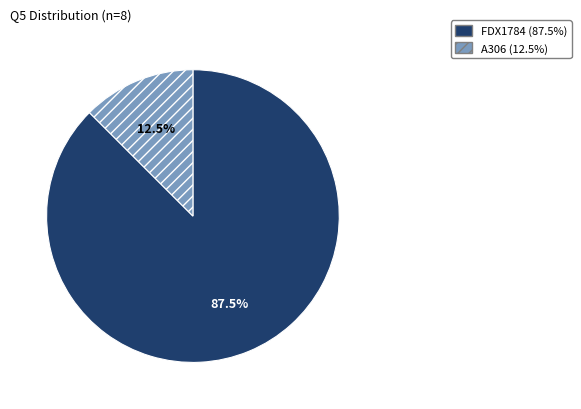

To the nearest percent, what is the difference between the FDX1784 and A306 slice percentages?

75%